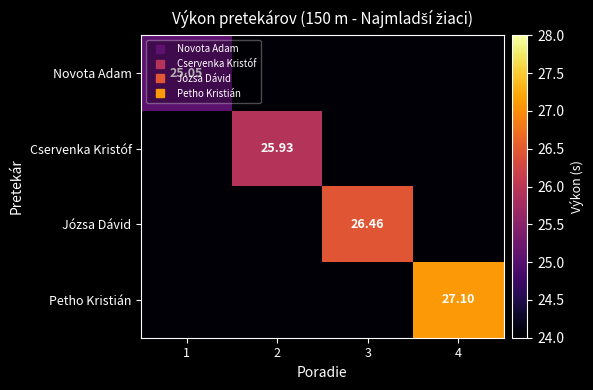

What is the approximate value of Józsa Dávid at 3?

26.5